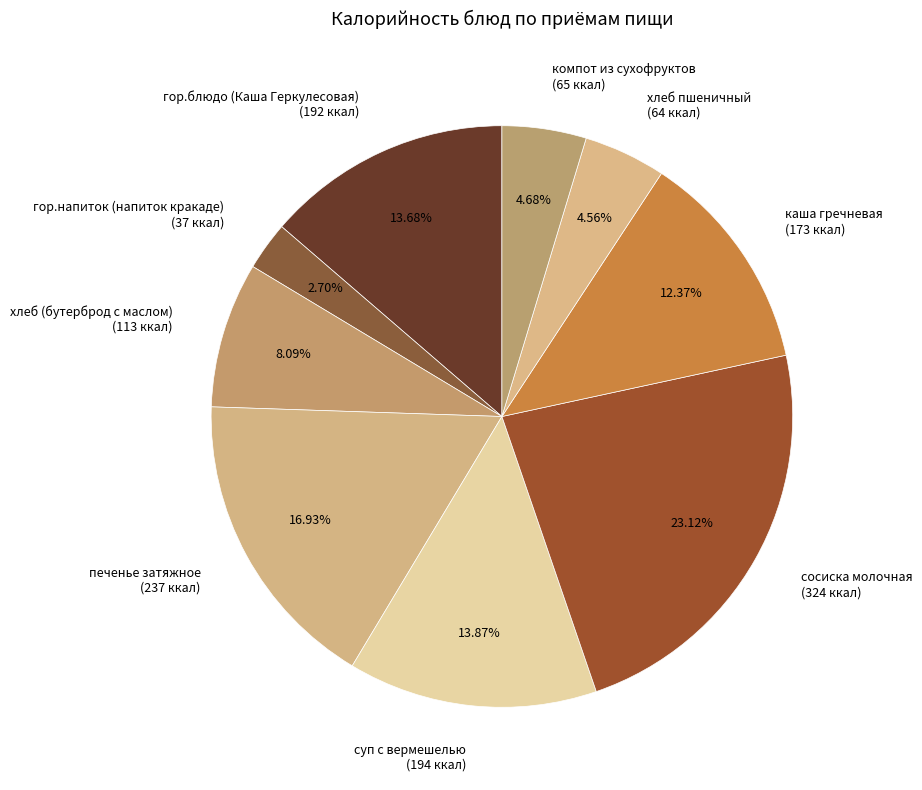

How many slices are in this pie chart?

9